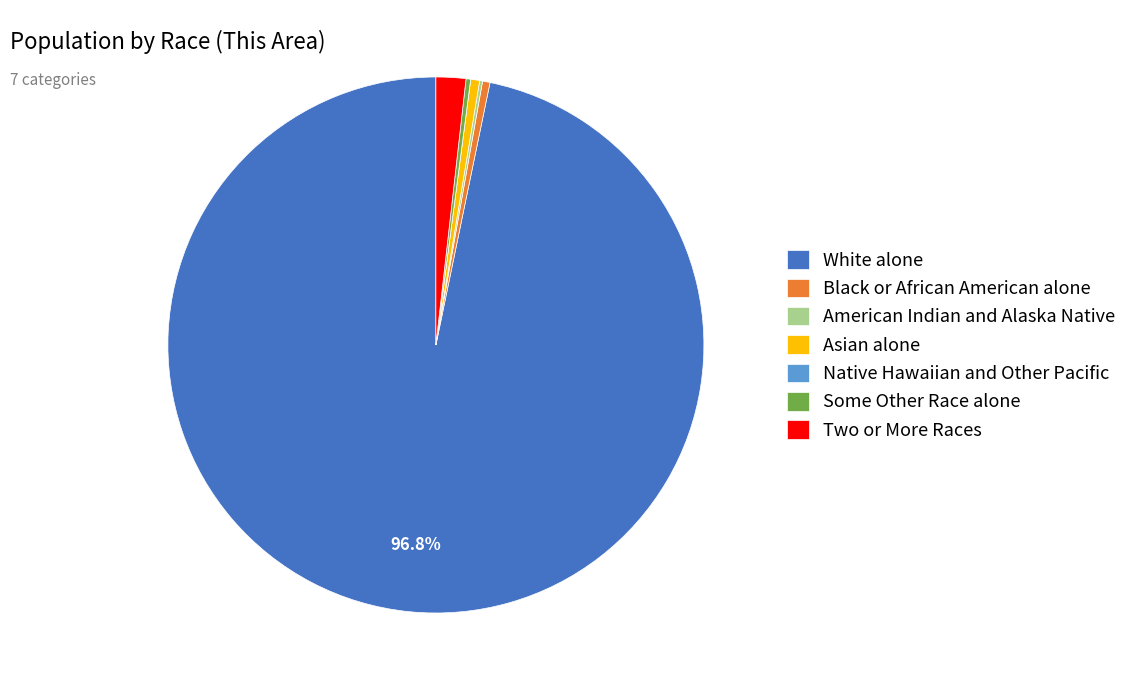

The Asian alone slice represents 11% of the pie. True or false?

False